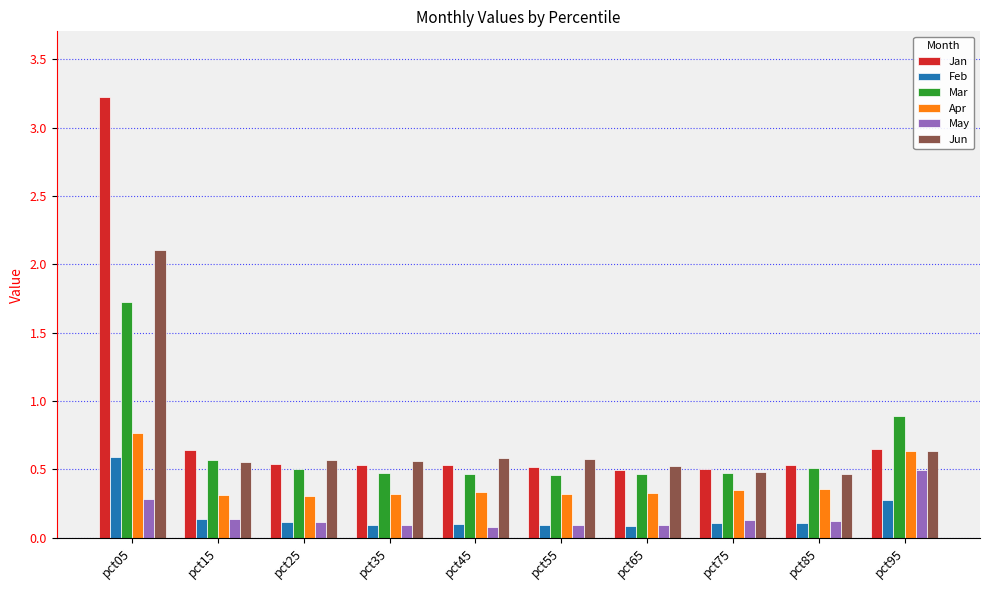

How many groups of bars are there?

10